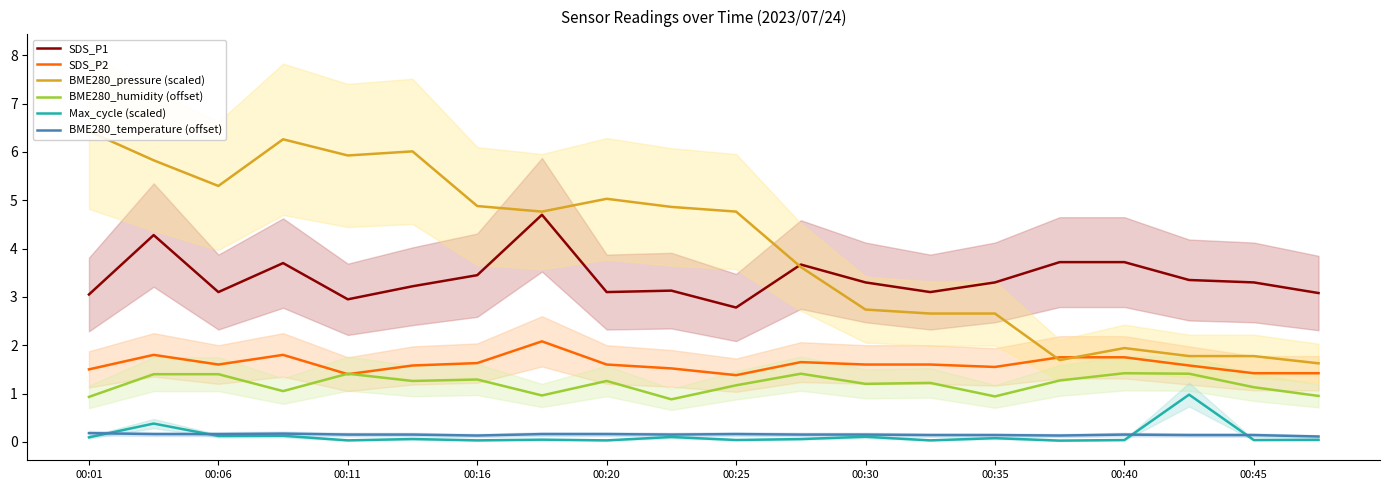

What is the value of the BME280_pressure (scaled) point at the 19th from the left?

1.8